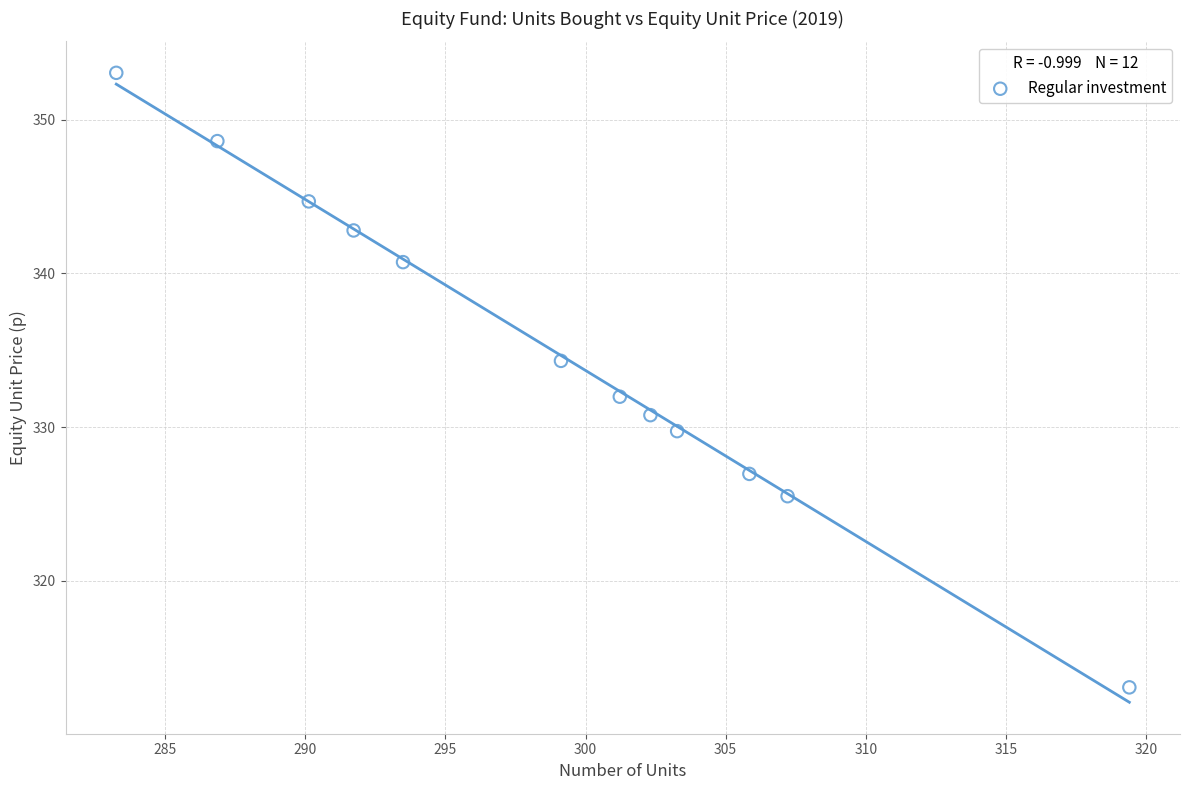

What is the average Y value?

335.2